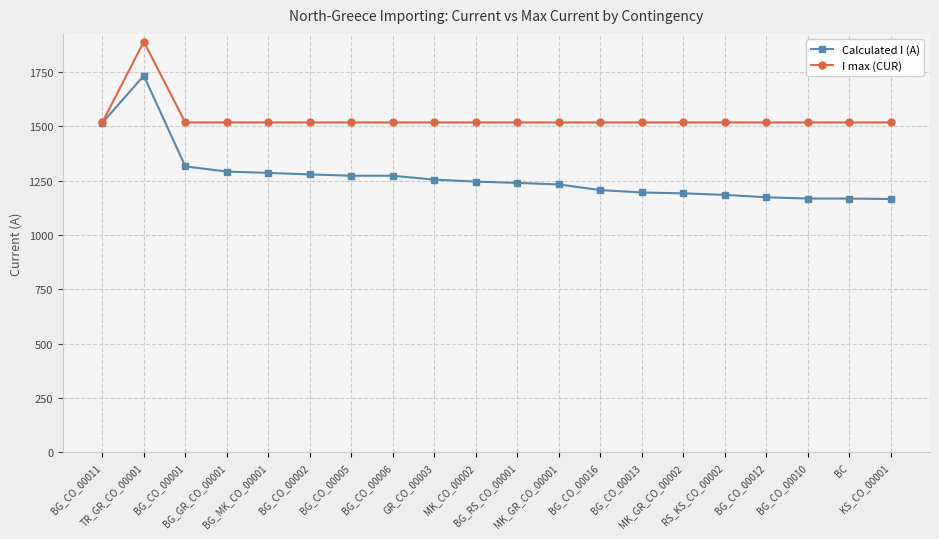

How many values in the Calculated I (A) series are below 1245?

10